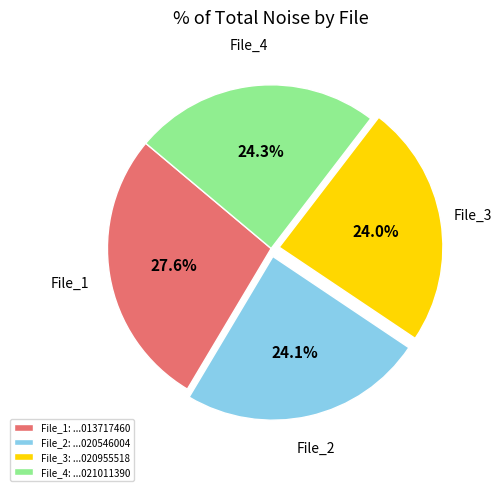

Which slice is the largest?

File_1: ...013717460